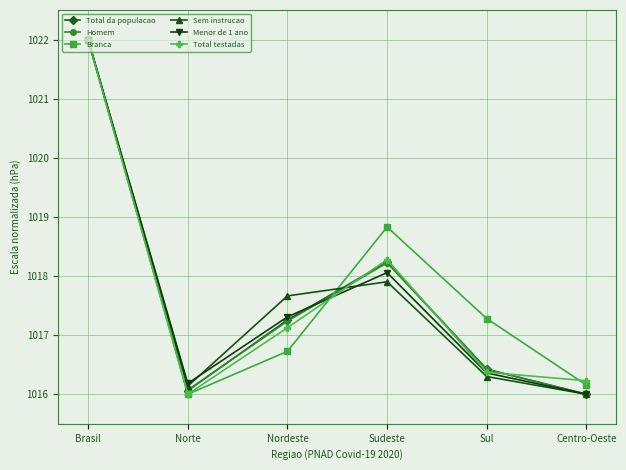

At which label does Total da populacao first exceed 1017?

Brasil